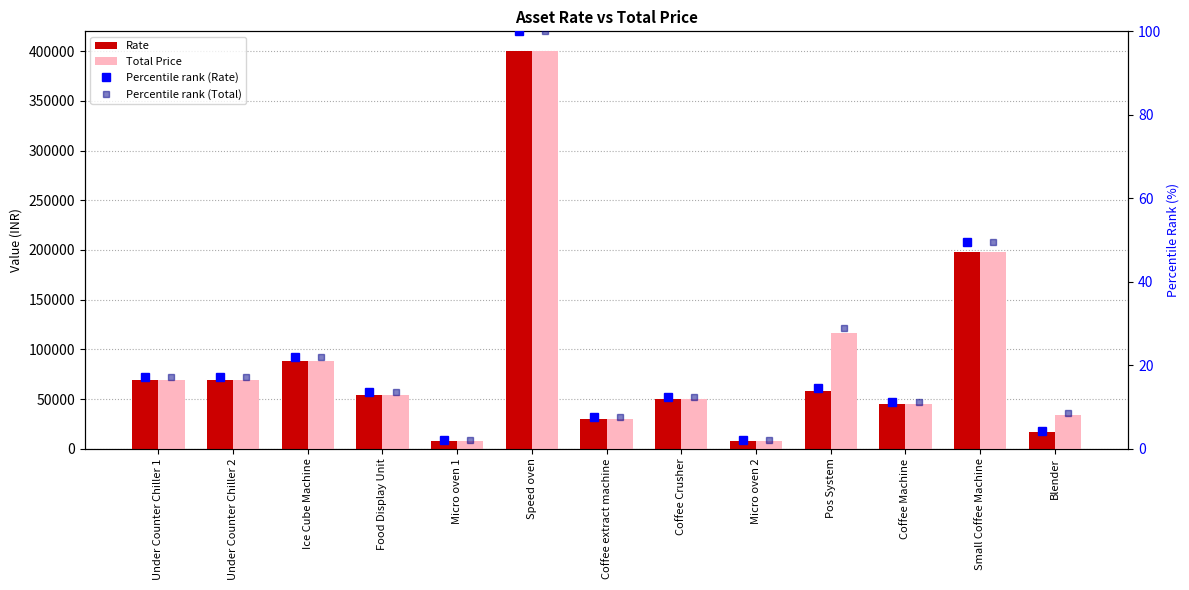

Does the chart contain any negative values?

No